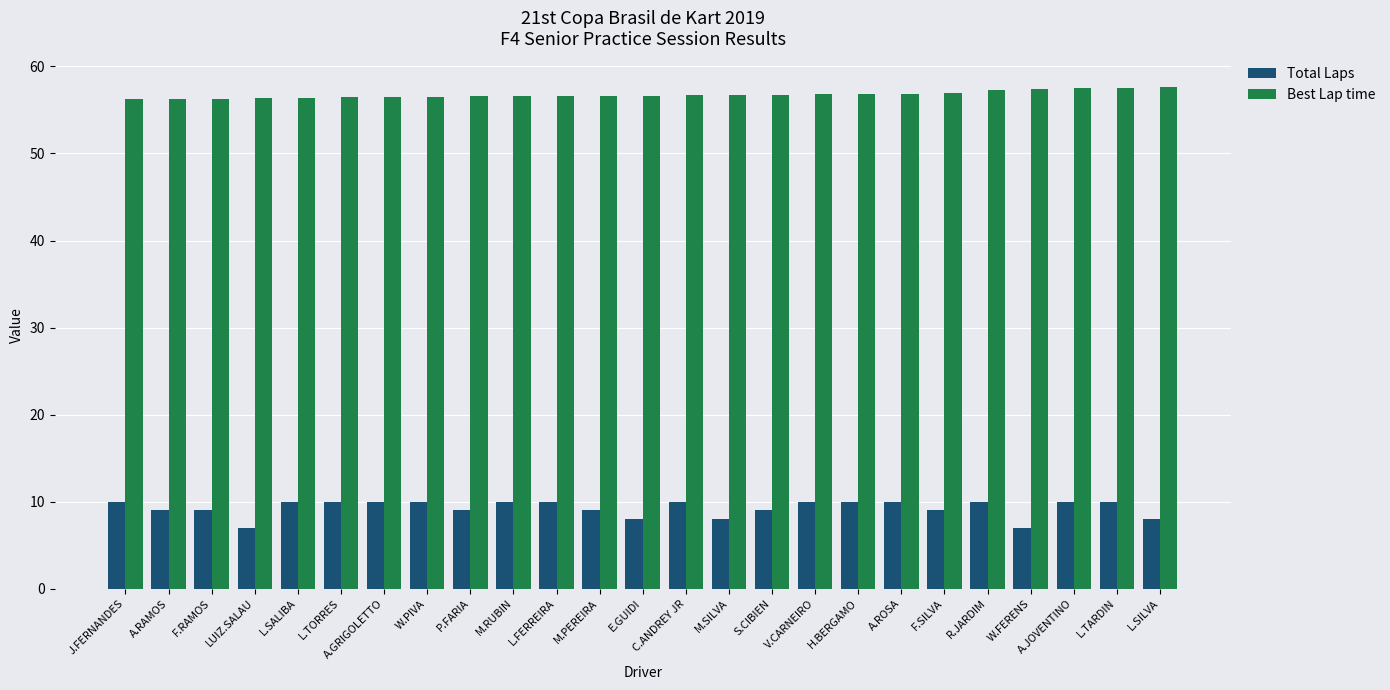

What is the maximum value for Best Lap time?

57.7